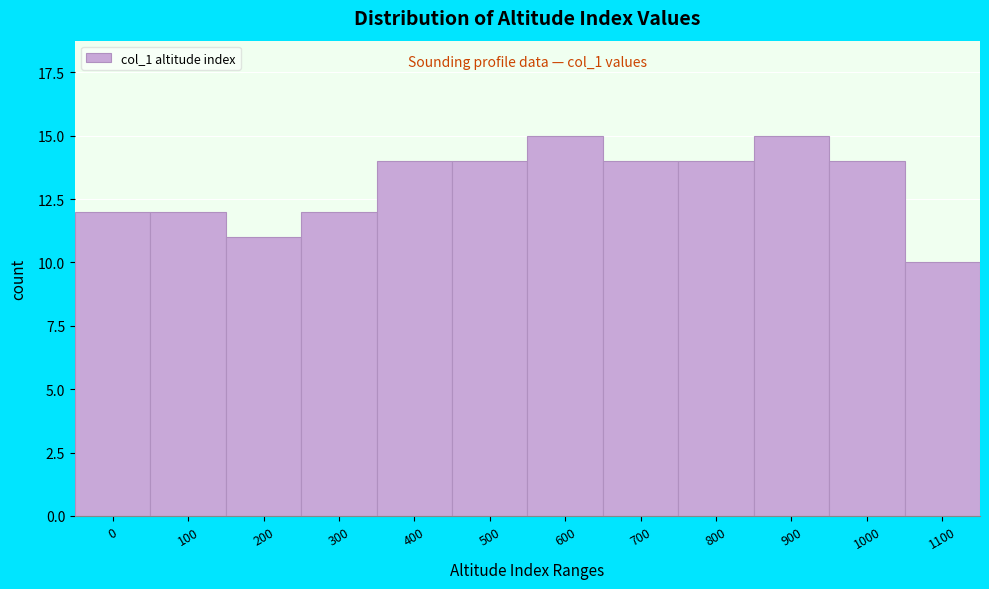

Reading left to right, what are all the values shown in this chart?

0=12	100=12	200=11	300=12	400=14	500=14	600=15	700=14	800=14	900=15	1000=14	1100=10